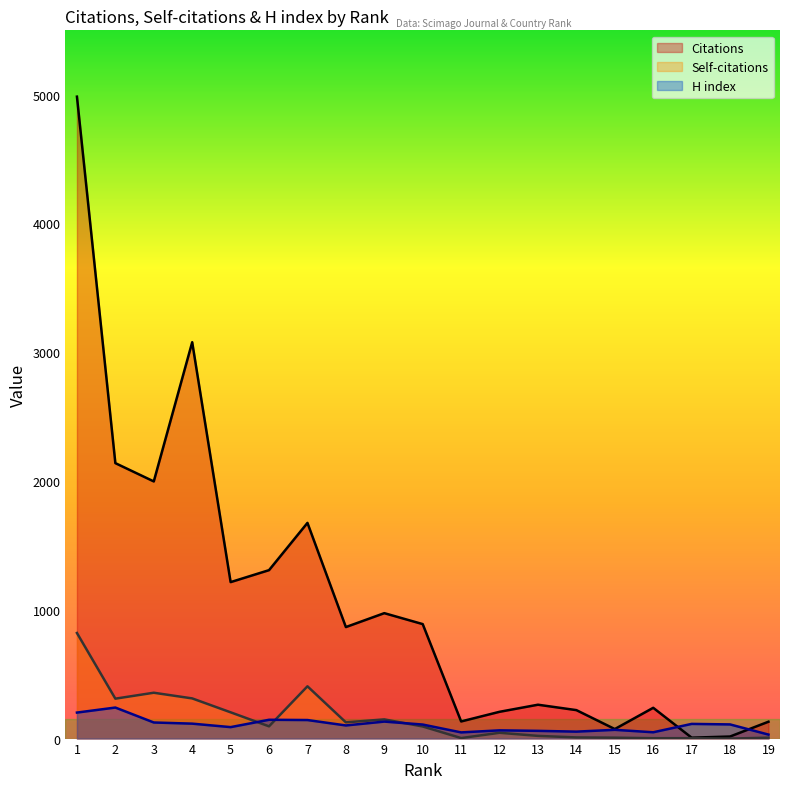

What is the total value across all series at 14?

284